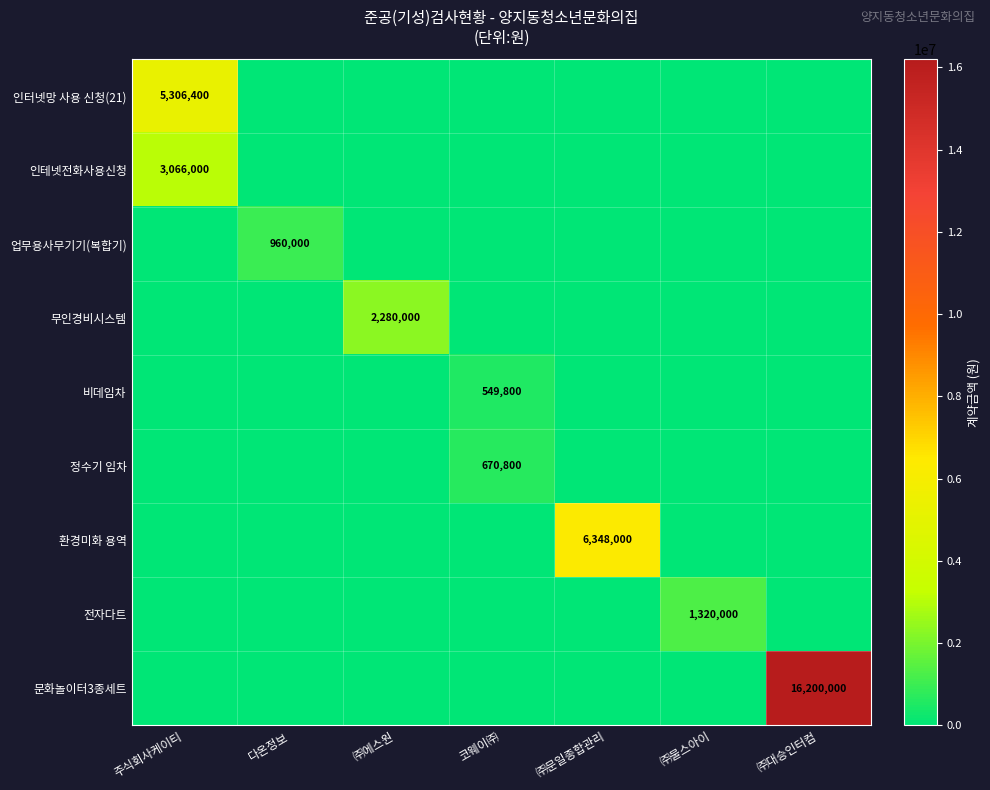

At how many categories does at least one series exceed 11673049?

1